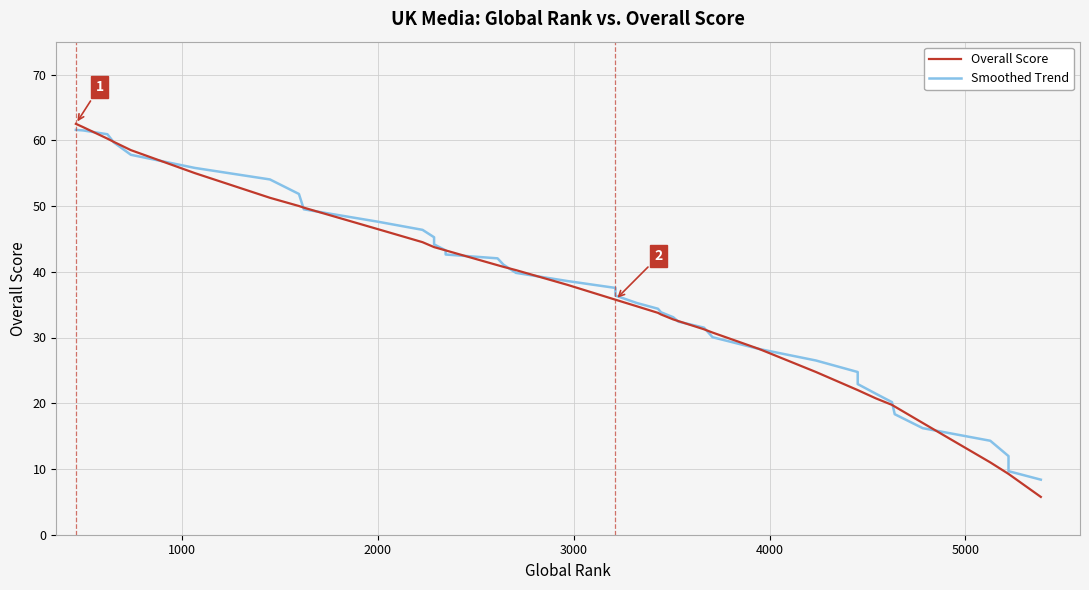

Does the chart display data point markers on the line(s)?

No